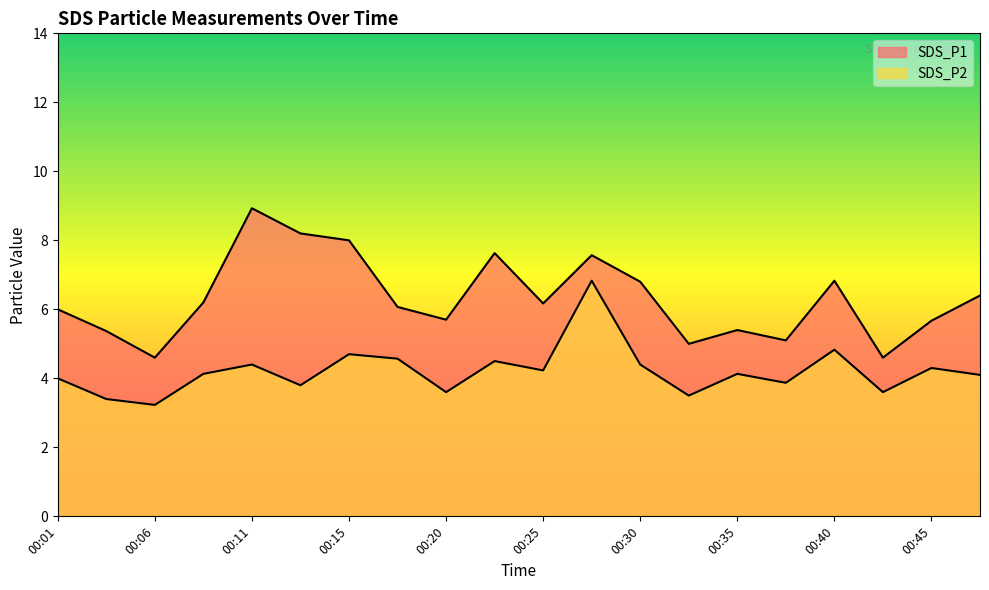

At which category does SDS_P2 reach its first local peak?

00:11